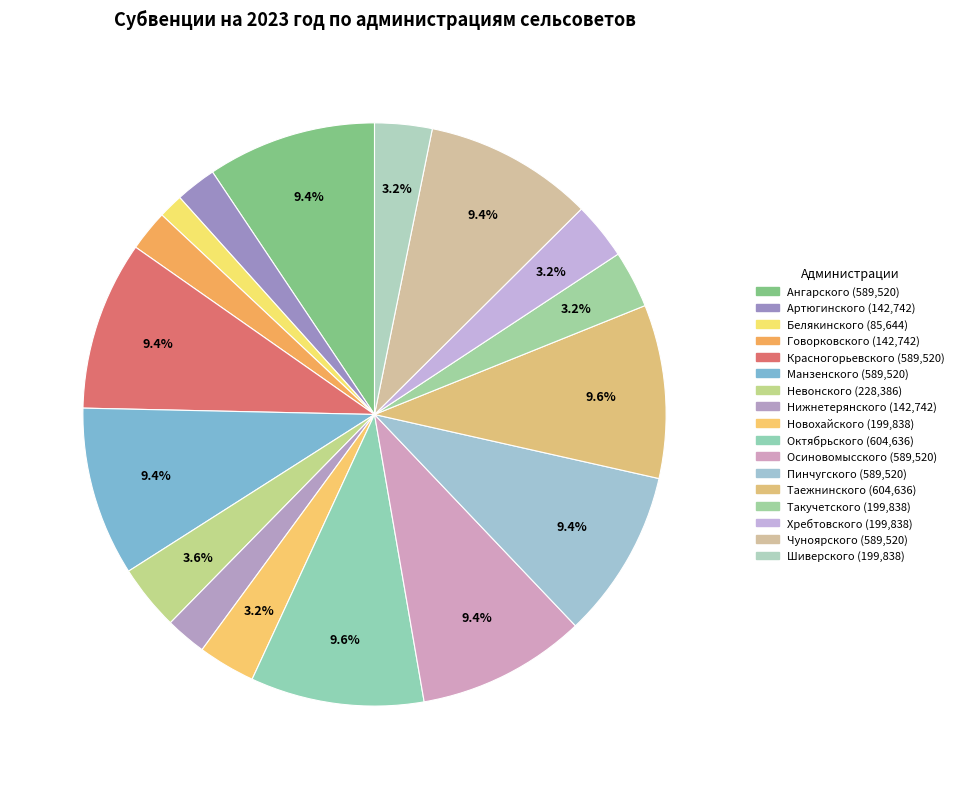

Count the number of slices in the pie.

17